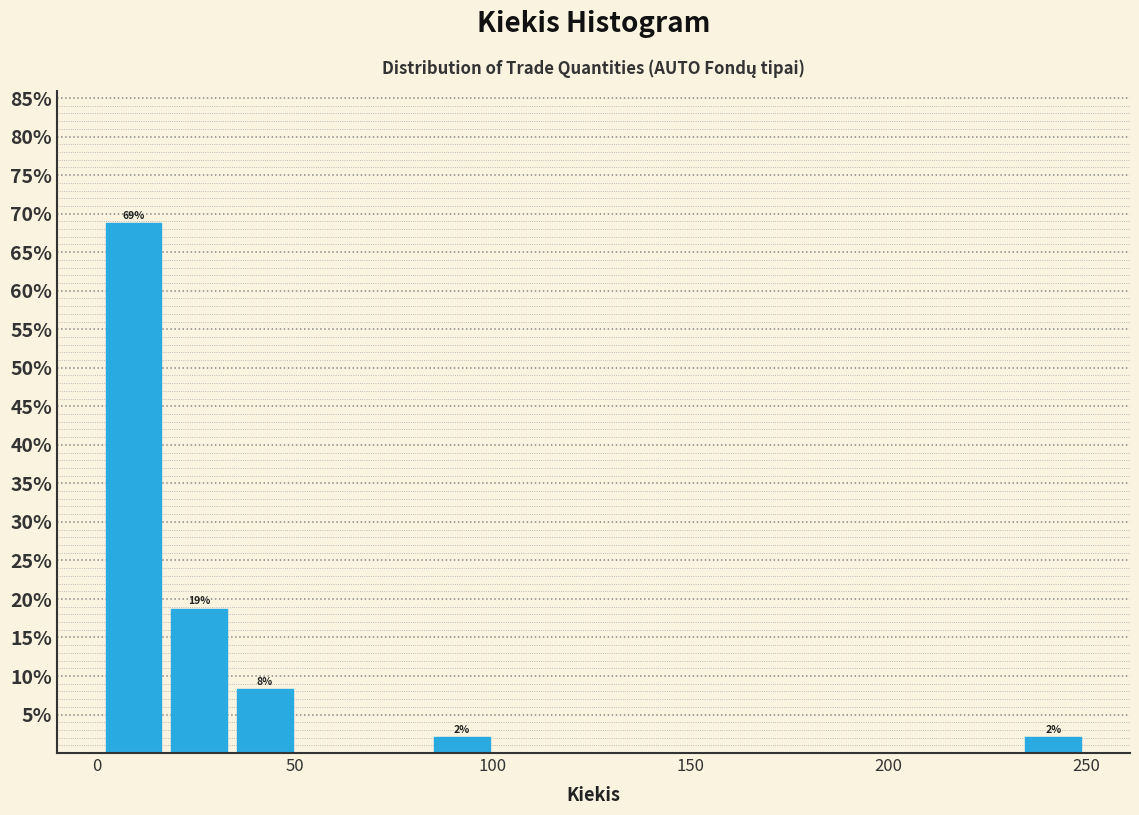

Read against the x-axis, roughly where is the centre of the tallest bar?

10